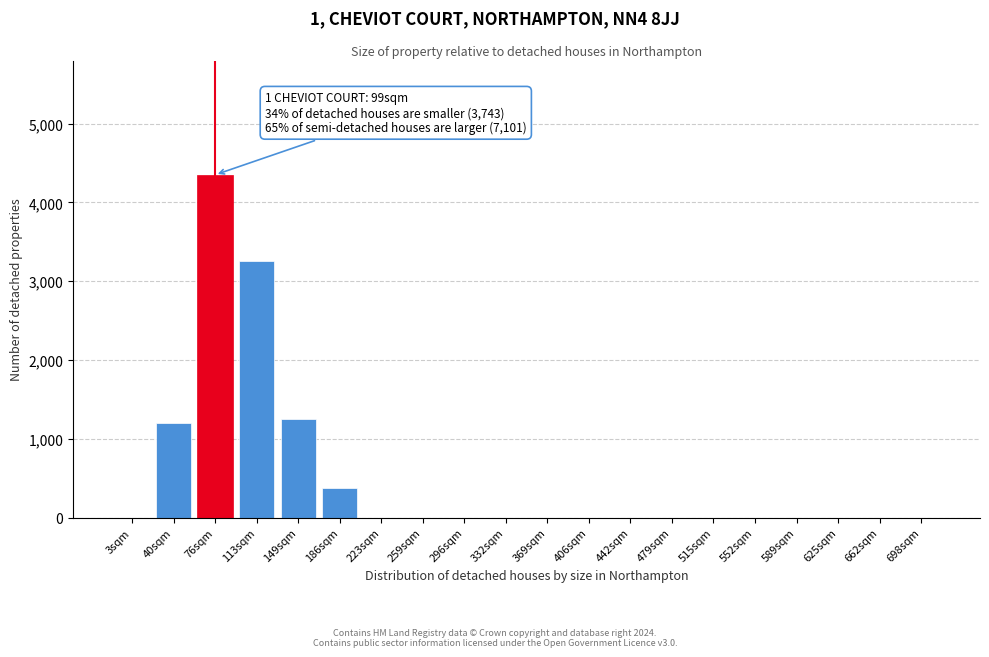

Reading left to right, transcribe all the data shown in this chart.

3sqm=0	40sqm=1200	76sqm=4350	113sqm=3250	149sqm=1250	186sqm=380	223sqm=0	259sqm=0	296sqm=0	332sqm=0	369sqm=0	406sqm=0	442sqm=0	479sqm=0	515sqm=0	552sqm=0	589sqm=0	625sqm=0	662sqm=0	698sqm=0